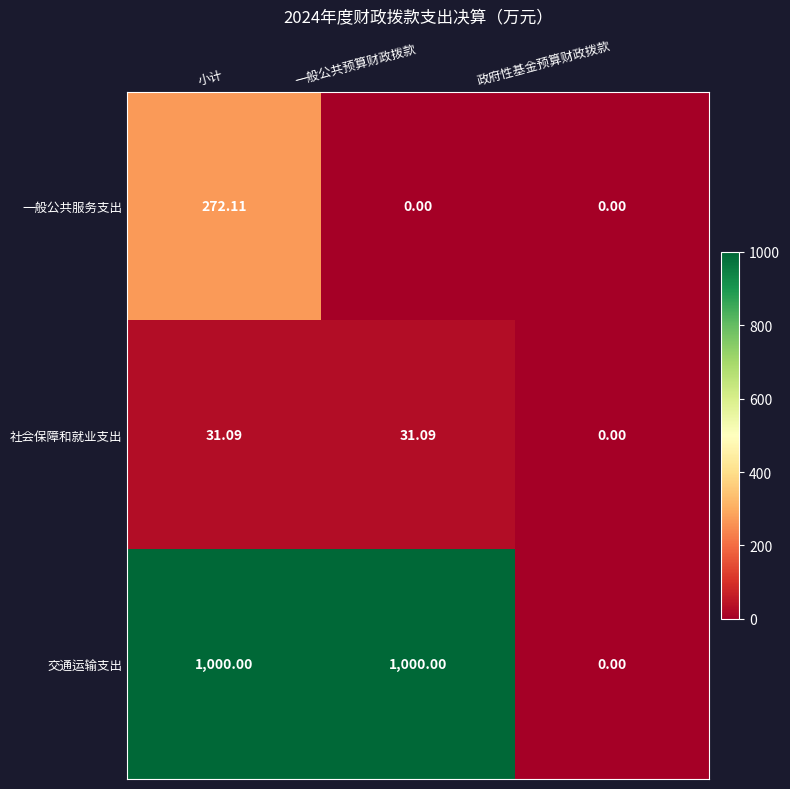

Rank the series by their maximum value, from lowest to highest.

社会保障和就业支出, 一般公共服务支出, 交通运输支出